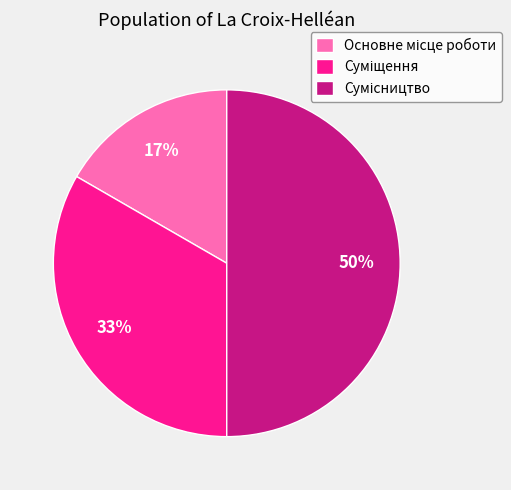

To the nearest percent, what is the difference between the largest and smallest slice percentages?

33%